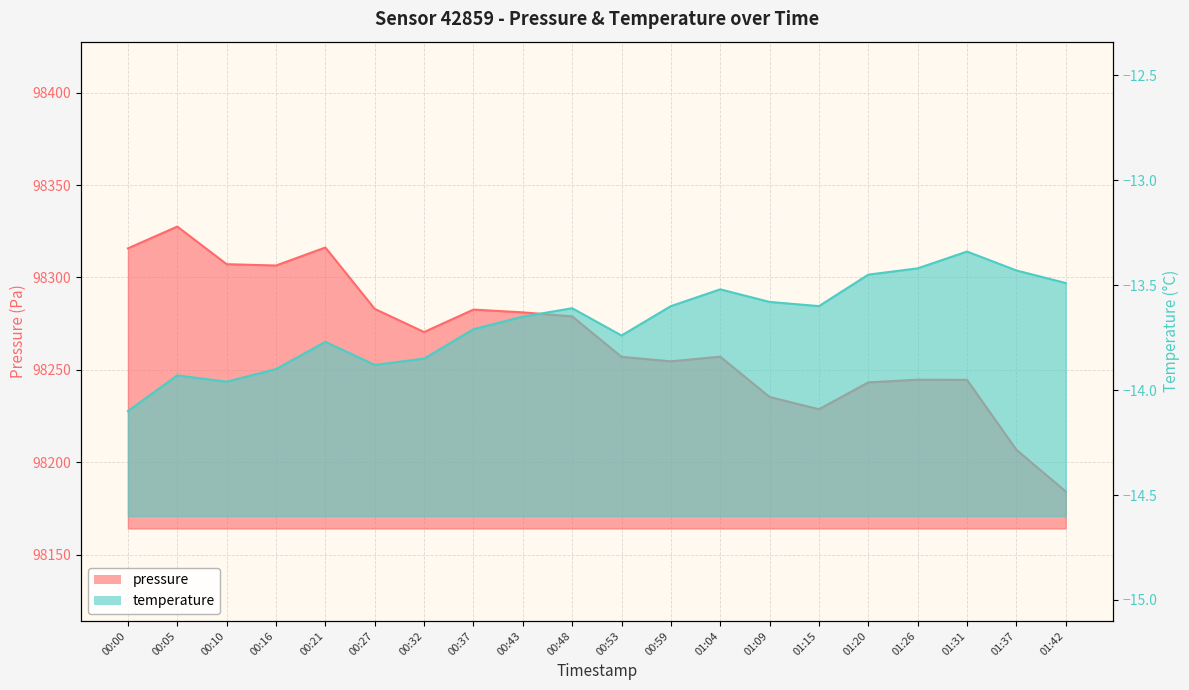

At how many categories does at least one series exceed 41384?

20